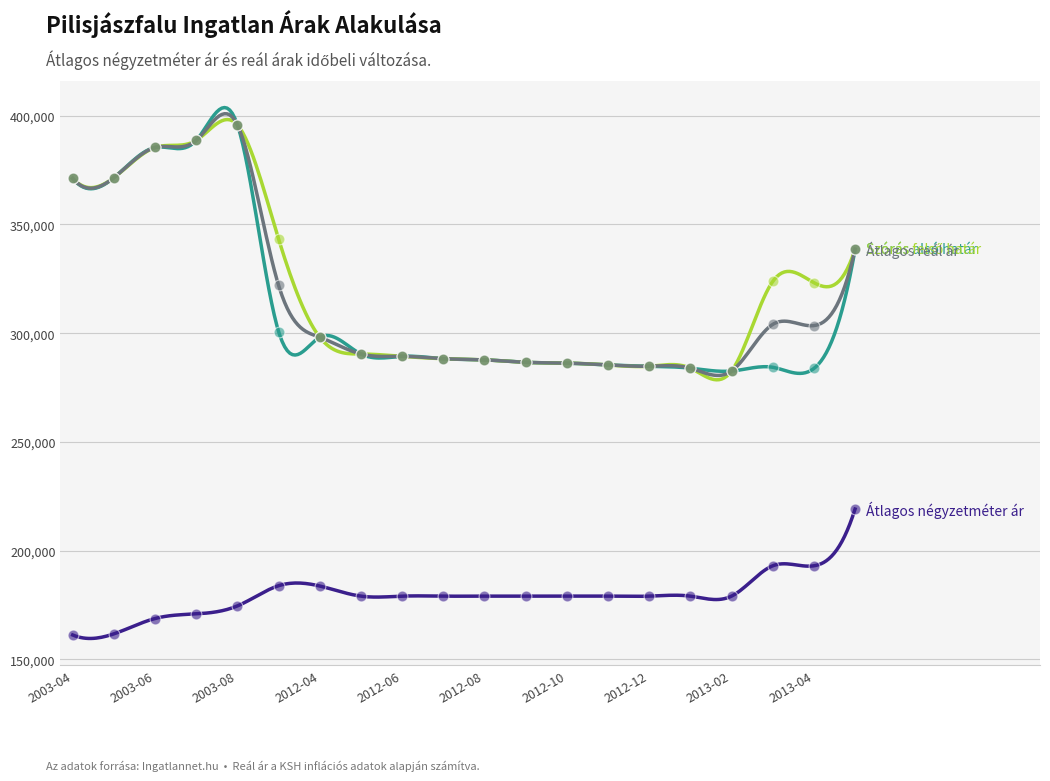

What is the total value across all series at 2013-01?

1030805